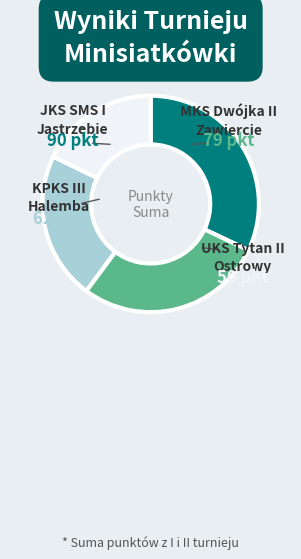

Is there a majority slice in this chart?

No